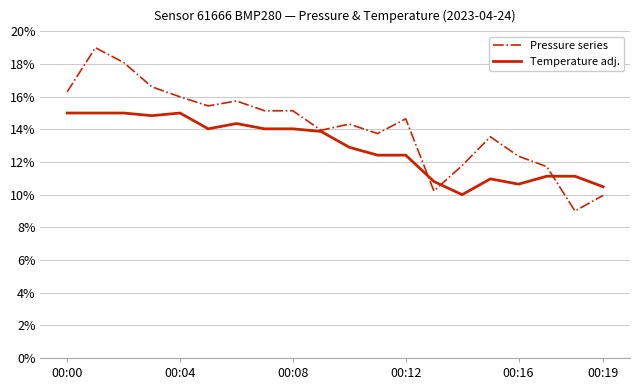

Which series has the largest range (max minus min)?

Pressure series